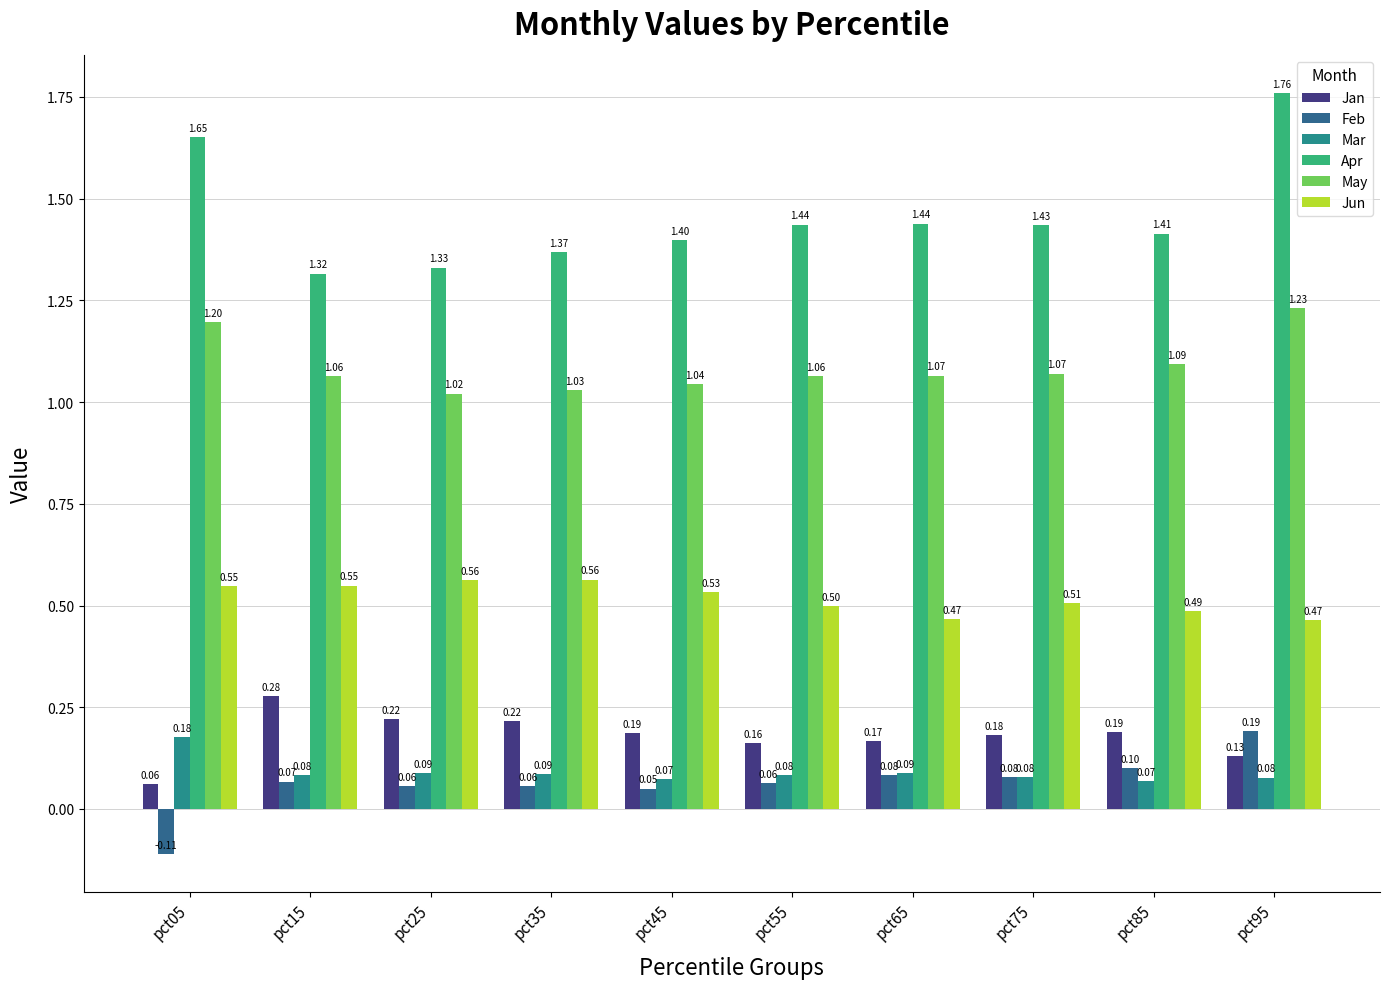

Rank the series by their maximum value, from highest to lowest.

Apr, May, Jun, Jan, Feb, Mar